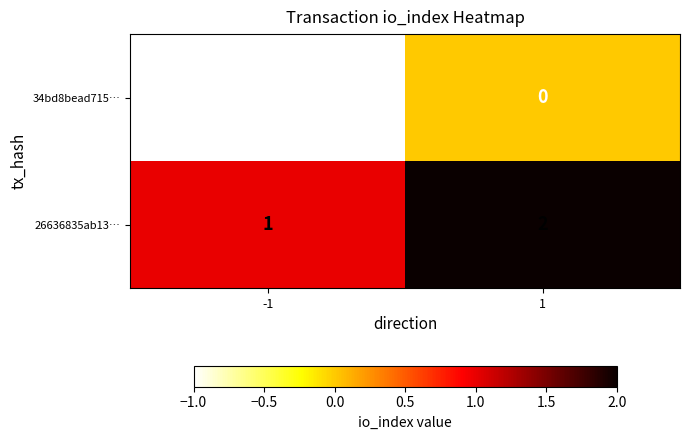

The value of 34bd8bead715… at -1 is 0. True or false?

False